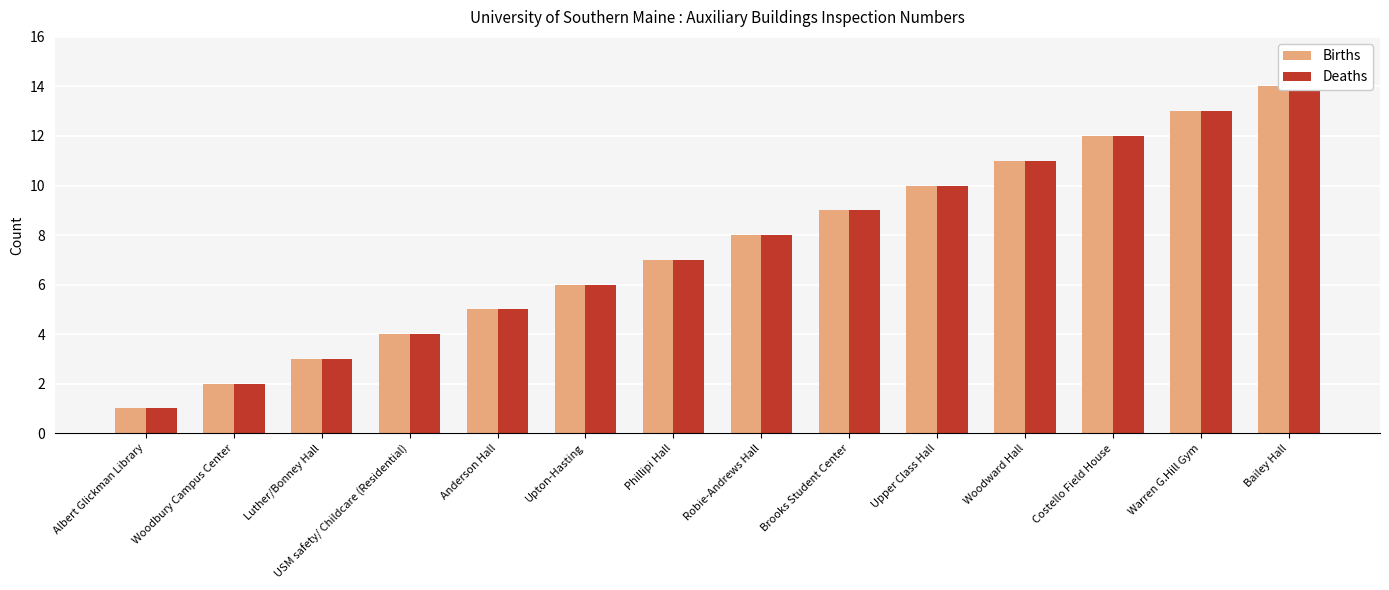

The Deaths series shows 2 at Brooks Student Center. True or false?

False